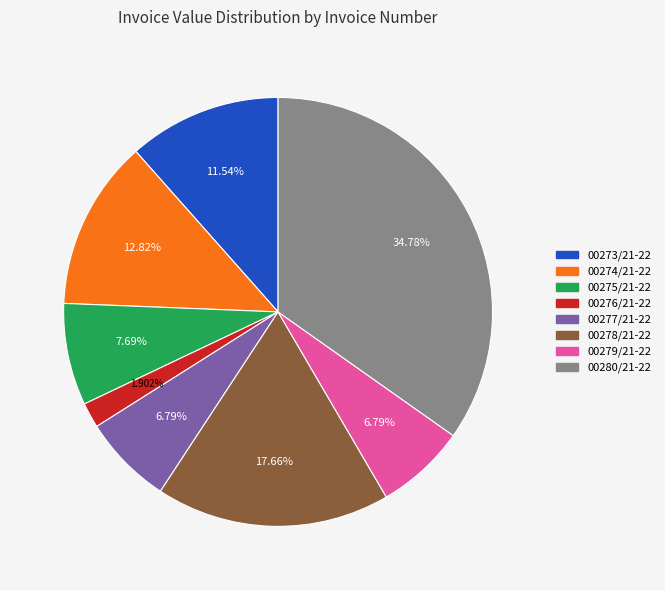

Is the sum of 00275/21-22 and 00277/21-22 greater than half?

No